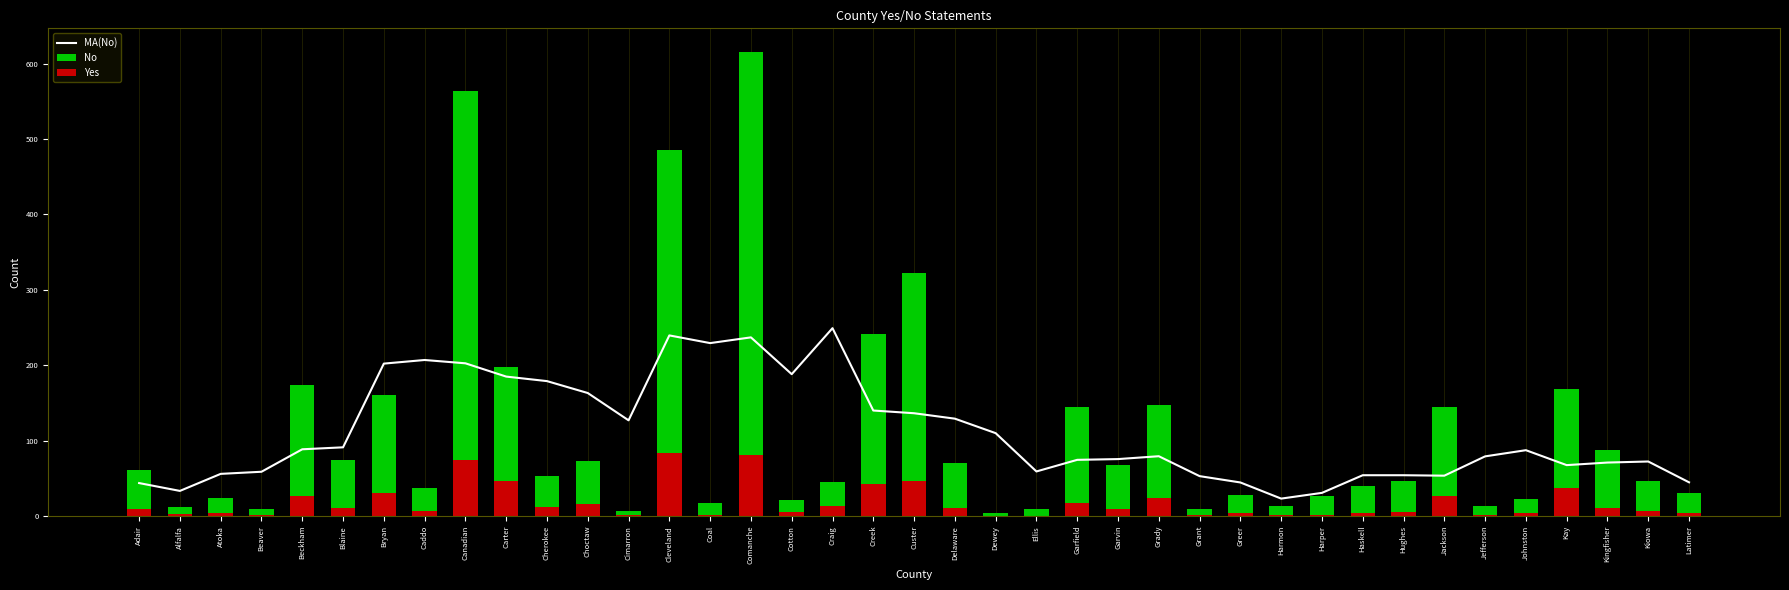

How many groups of bars are there?

39